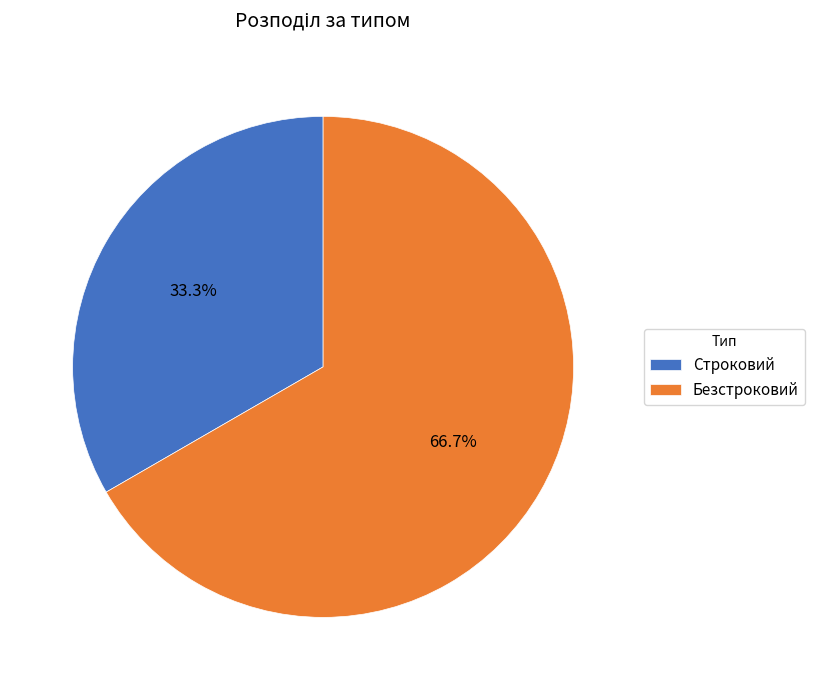

Is Безстроковий the majority of the pie?

Yes